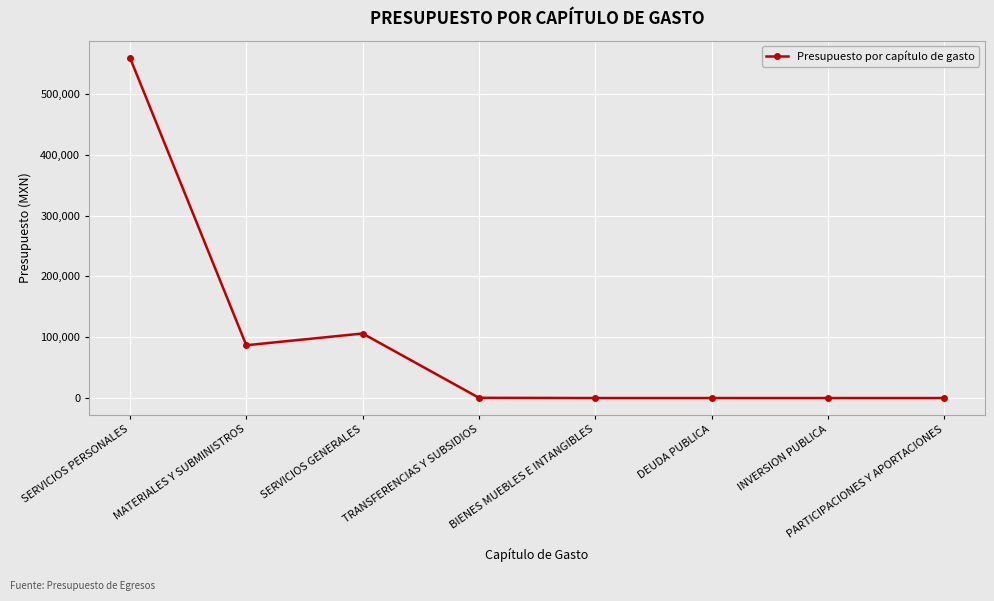

Where is the first local minimum?

MATERIALES Y SUBMINISTROS